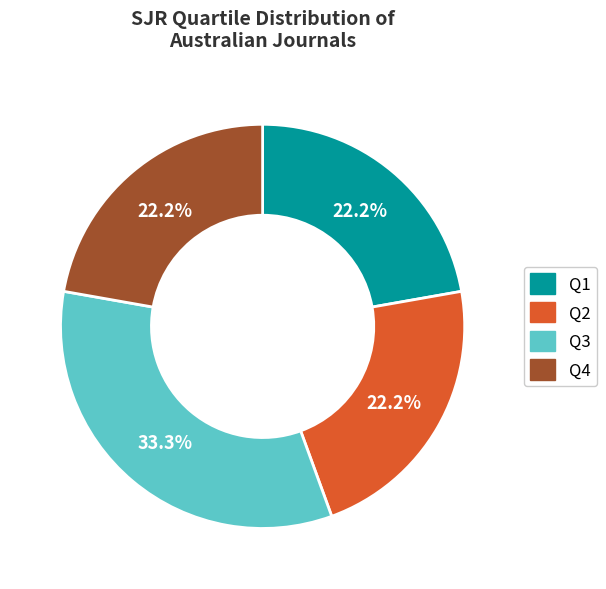

What is the total percentage of Q1 and Q2?

44.4%